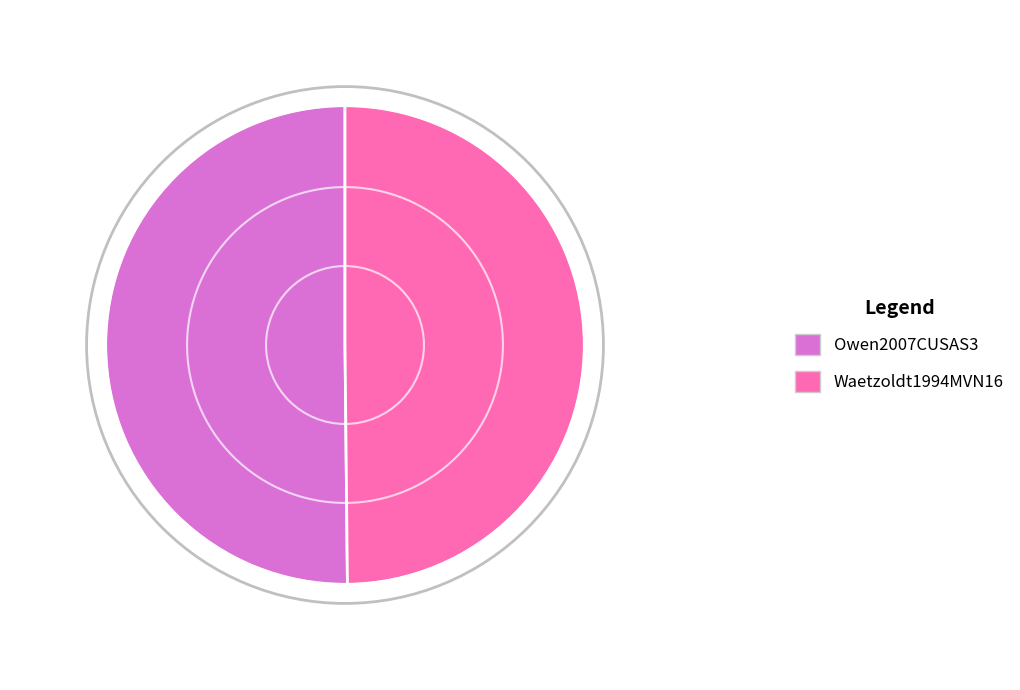

How many segments does this pie chart have?

2